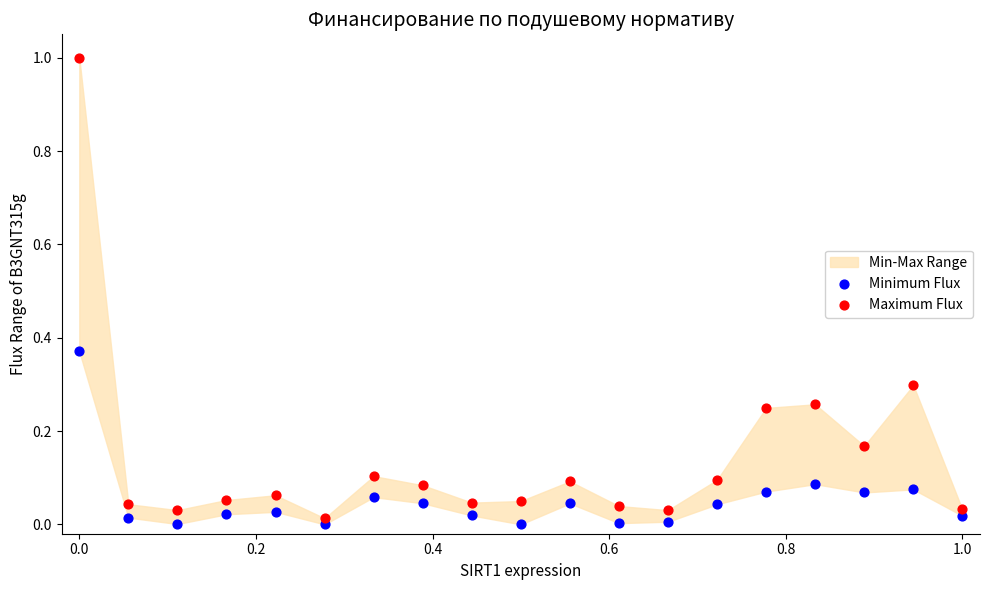

Which series reaches the minimum Y coordinate?

Minimum Flux